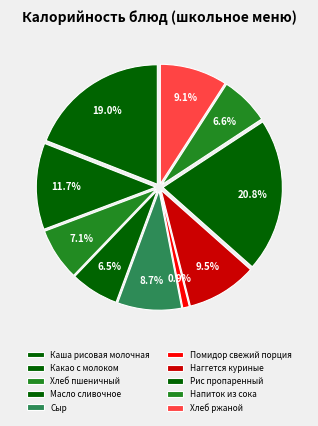

Count the number of slices in the pie.

10